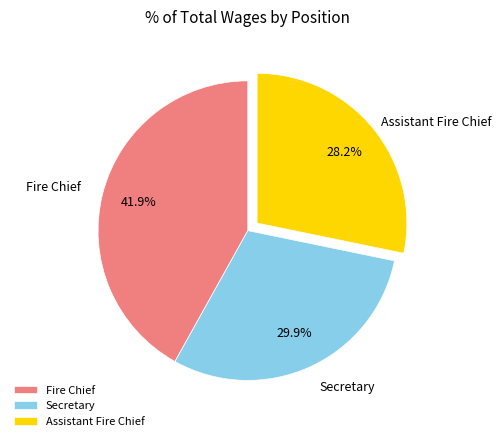

To the nearest percent, what is the difference between the largest and smallest slice percentages?

14%